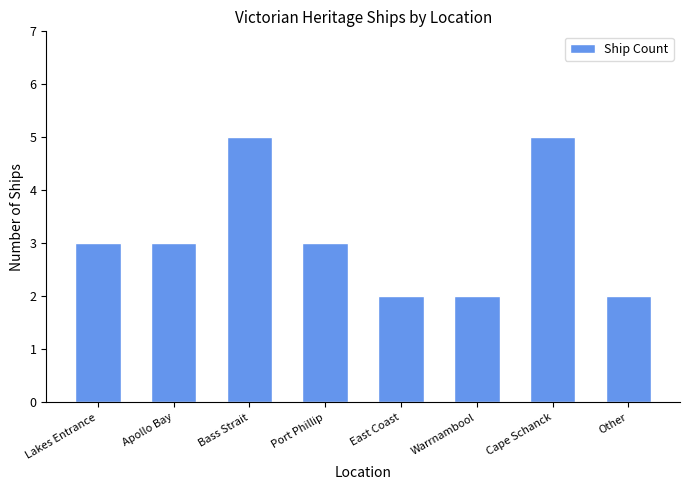

What is the value of the 8th bar from the left?

2